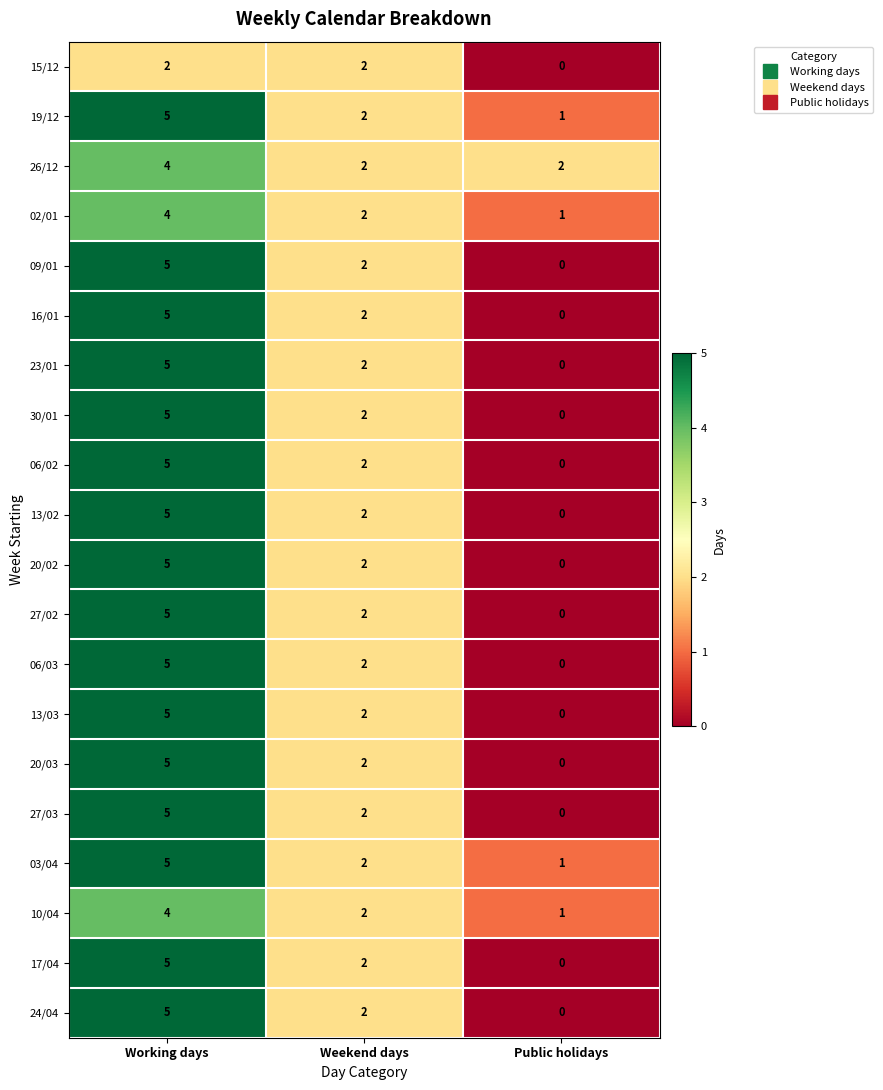

How many data points in 24/04 are less than 2?

1